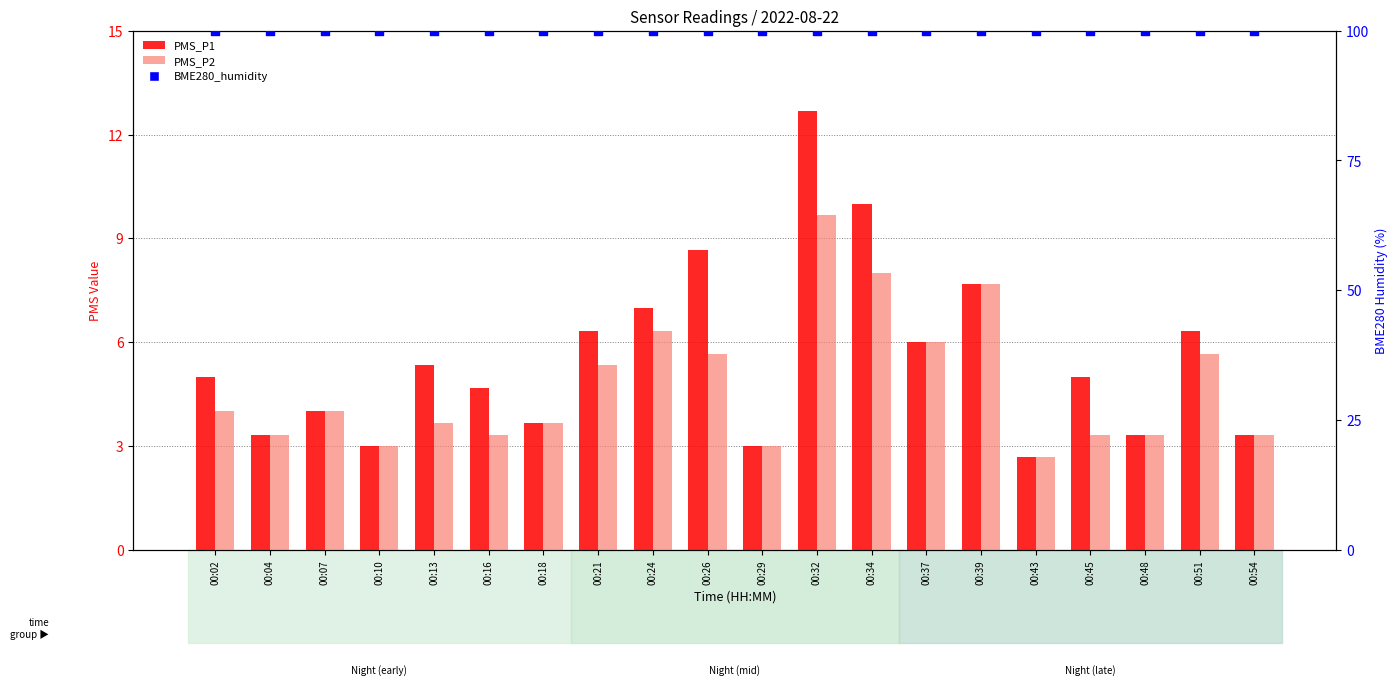

At how many categories does at least one series exceed 25?

20